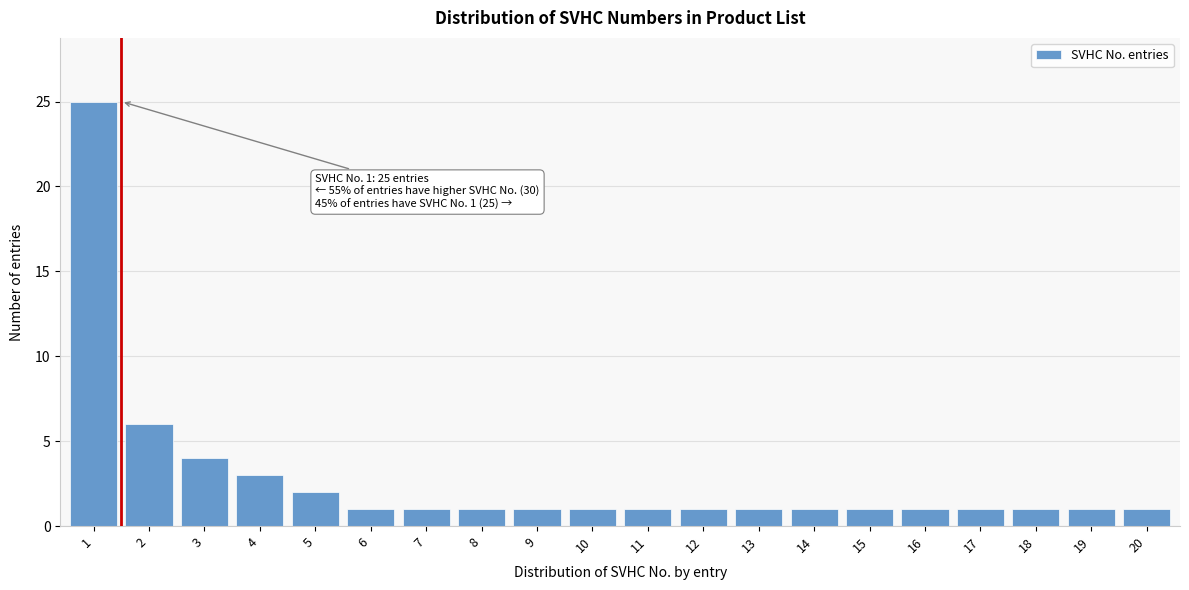

Reading left to right, list all the values displayed in this chart.

25	6	4	3	2	1	1	1	1	1	1	1	1	1	1	1	1	1	1	1